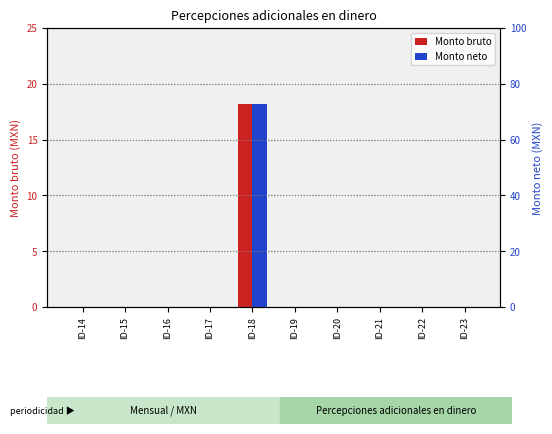

Rank the series by their maximum value, from lowest to highest.

Monto bruto, Monto neto